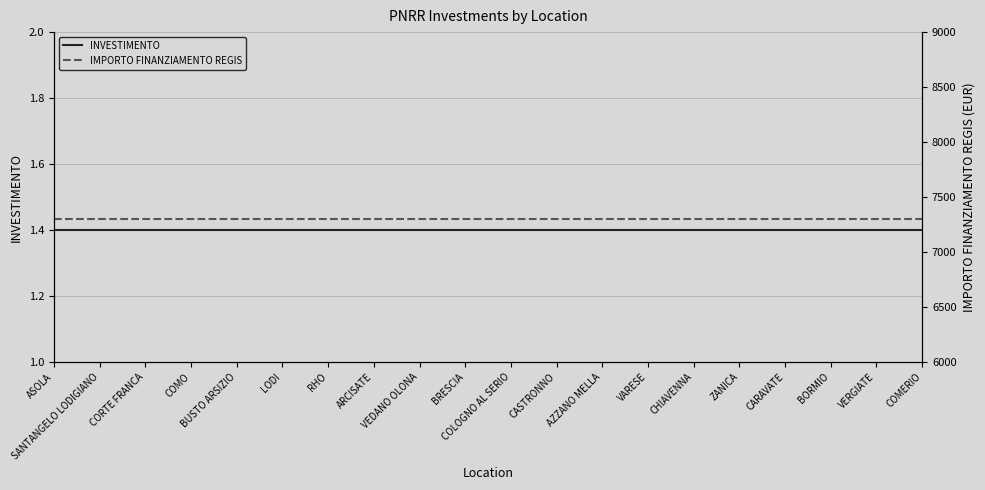

The value of IMPORTO FINANZIAMENTO REGIS at CARAVATE is 7301.0. True or false?

True